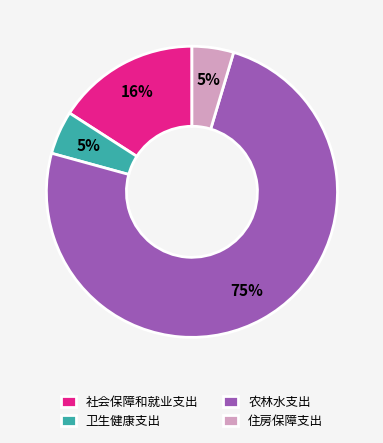

Is the sum of 住房保障支出 and 农林水支出 greater than half?

Yes